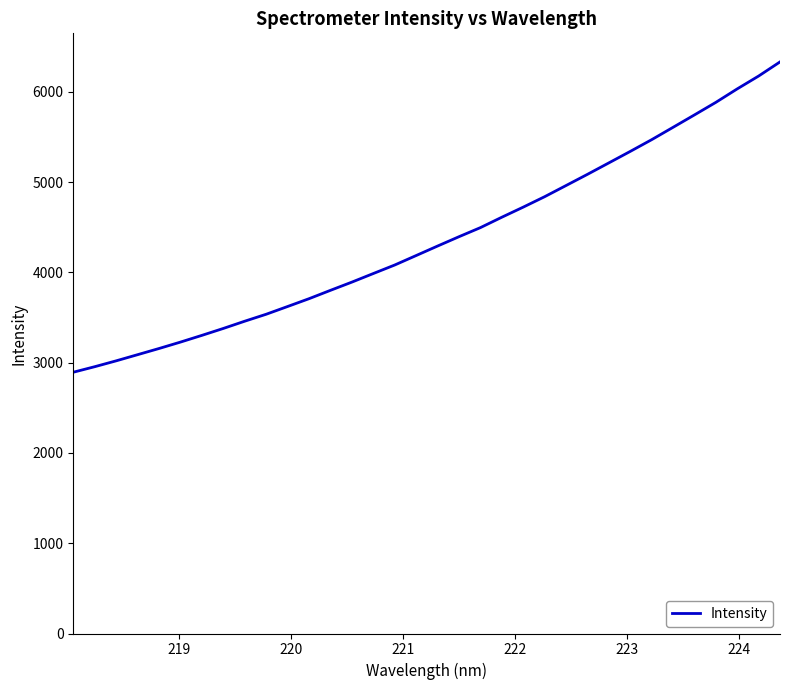

True or false: there are more than 1 points higher than both neighbors.

False